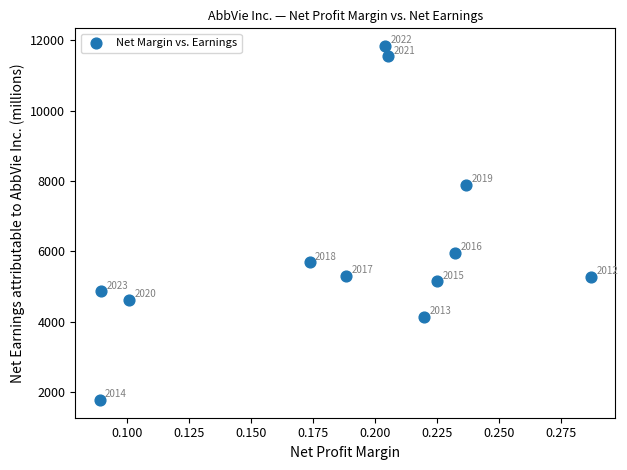

What Y value in the scatter plot is closest to 6805?

5953